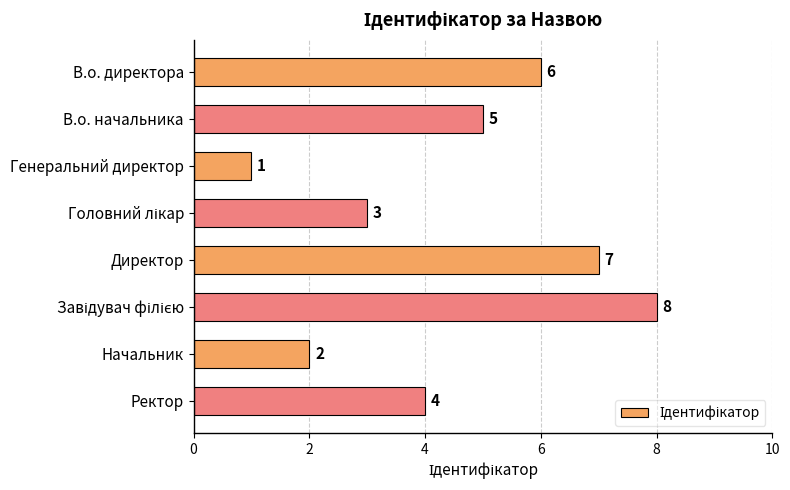

Which label corresponds to the smallest value in the chart?

Генеральний директор